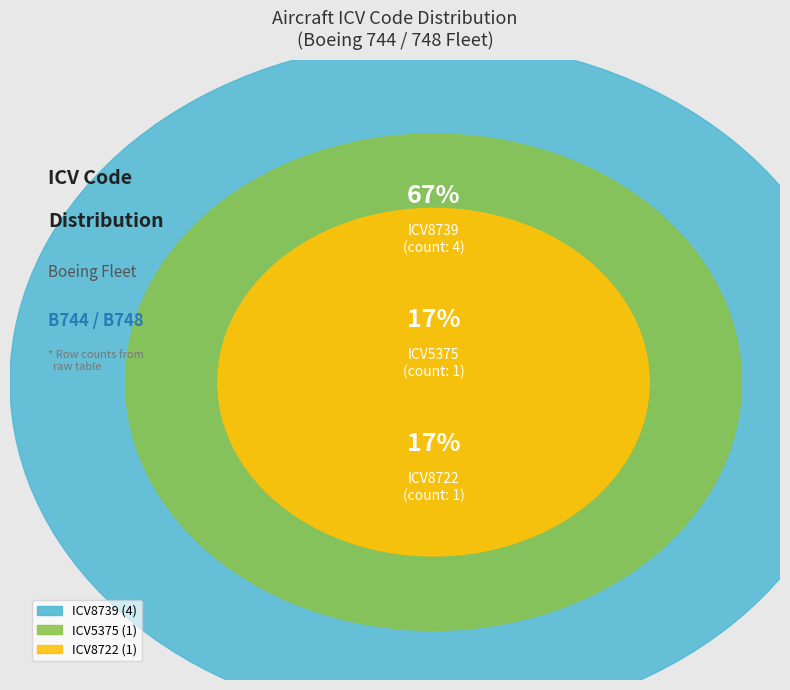

True or false: ICV8739 accounts for 59% of the total.

False